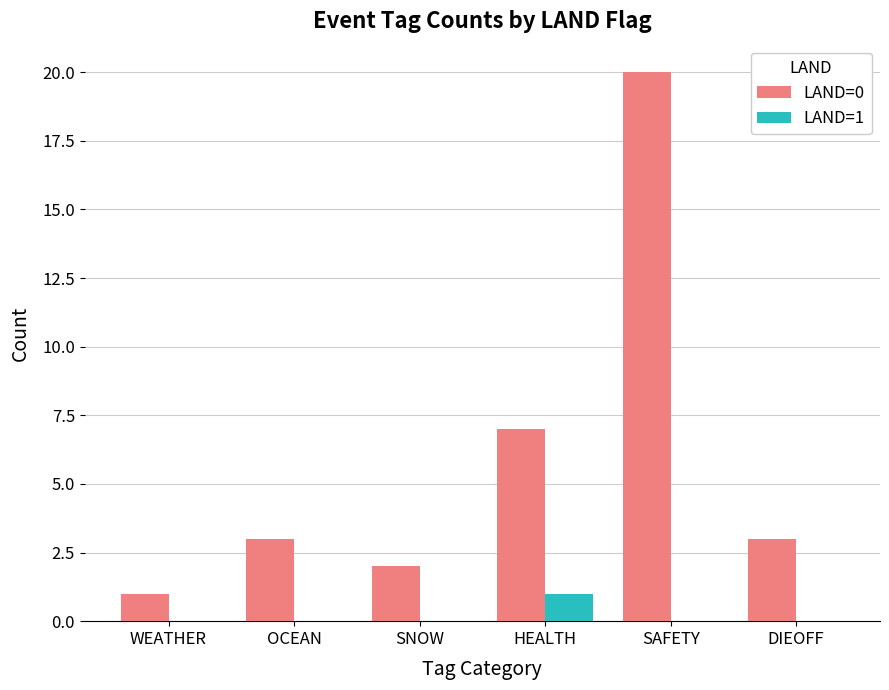

Is the value of LAND=0 at HEALTH greater than the value of LAND=1 at WEATHER?

Yes